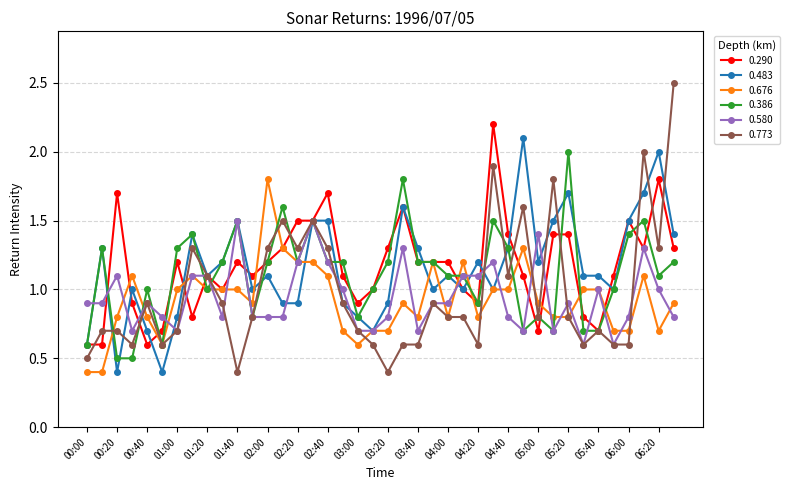

How many data points does each series have?

40